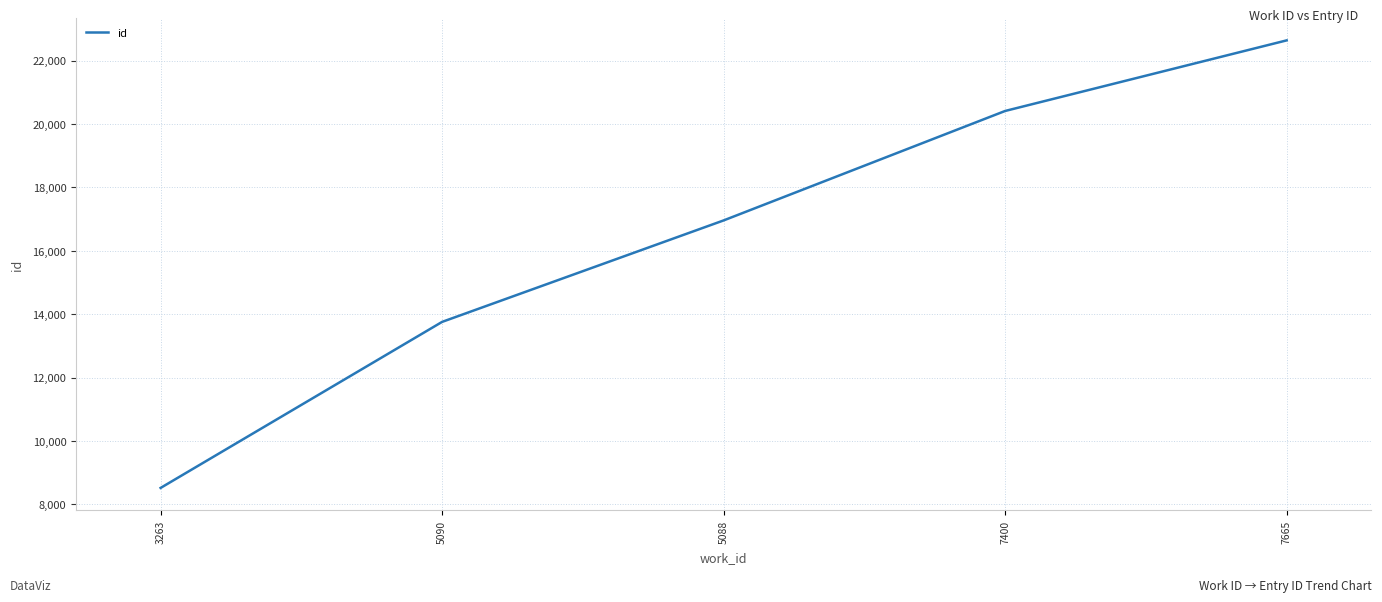

List the labels in order of value, smallest first.

3263, 5090, 5088, 7400, 7665